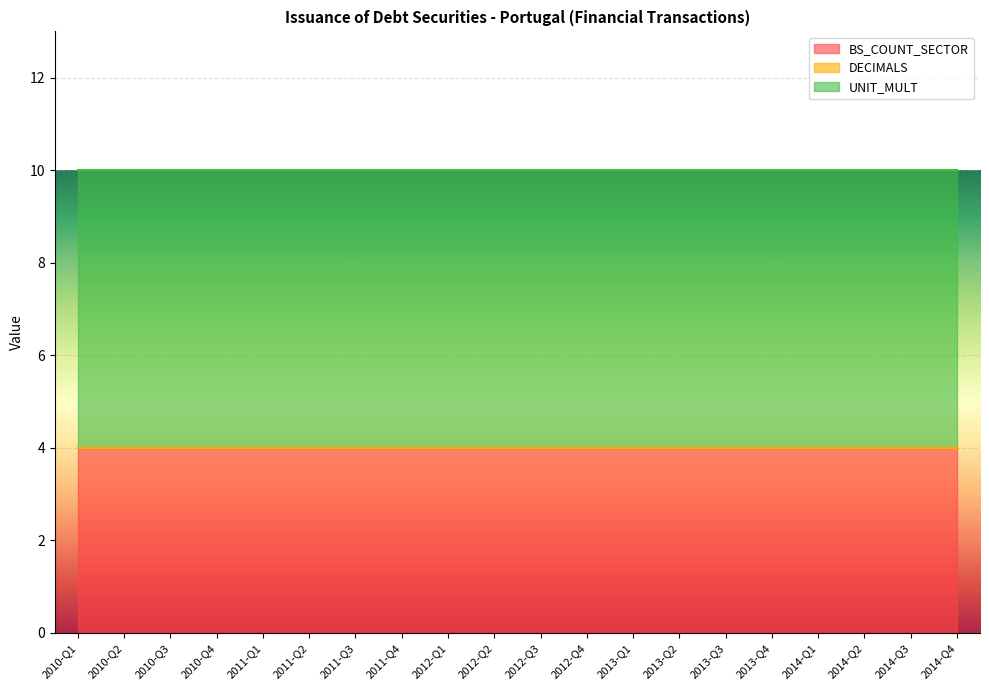

Rank the series by their average value, from lowest to highest.

DECIMALS, BS_COUNT_SECTOR, UNIT_MULT